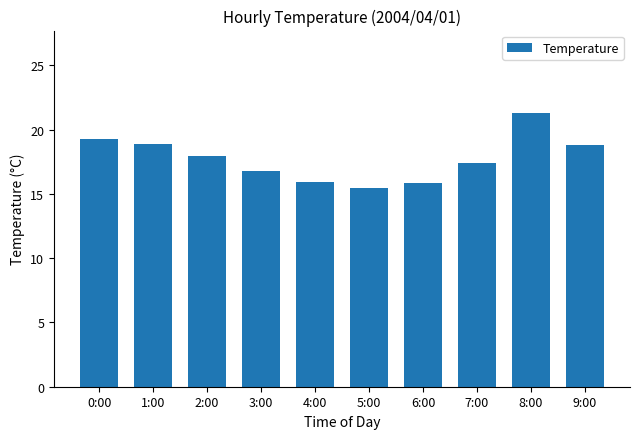

What is the difference between the second highest and second lowest values?

3.4